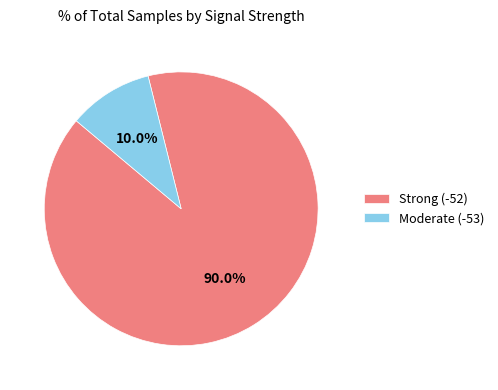

Which category has the biggest portion of the pie?

Strong (-52)